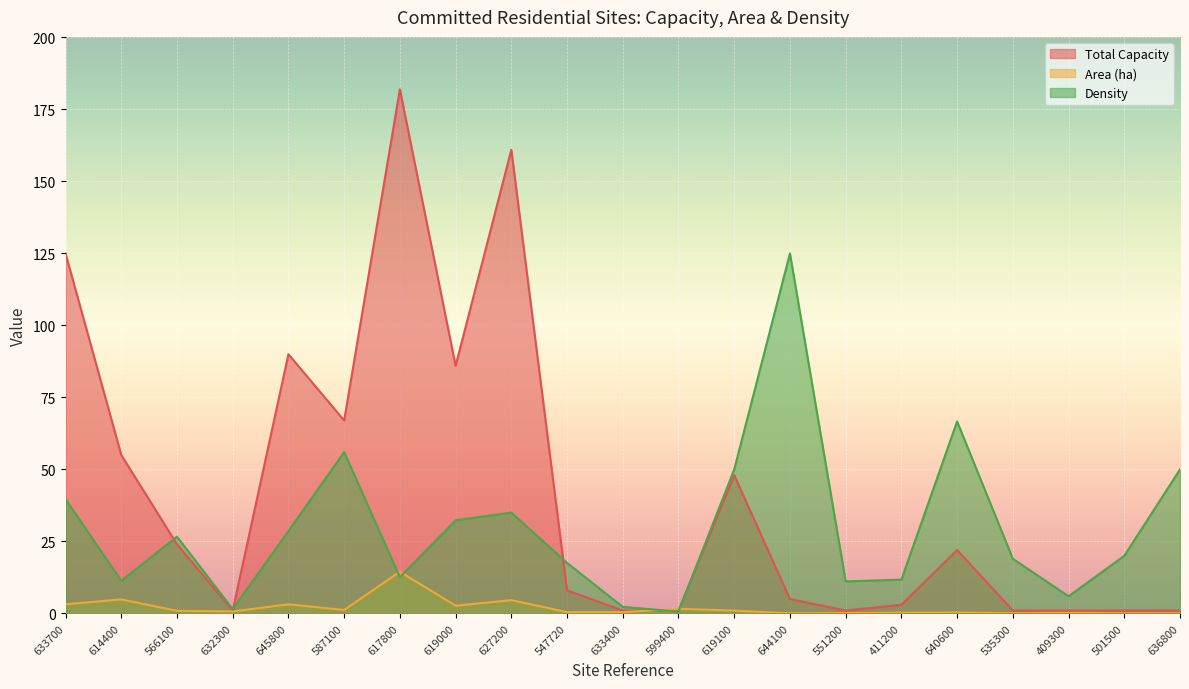

Does the chart display data point markers on the line(s)?

No